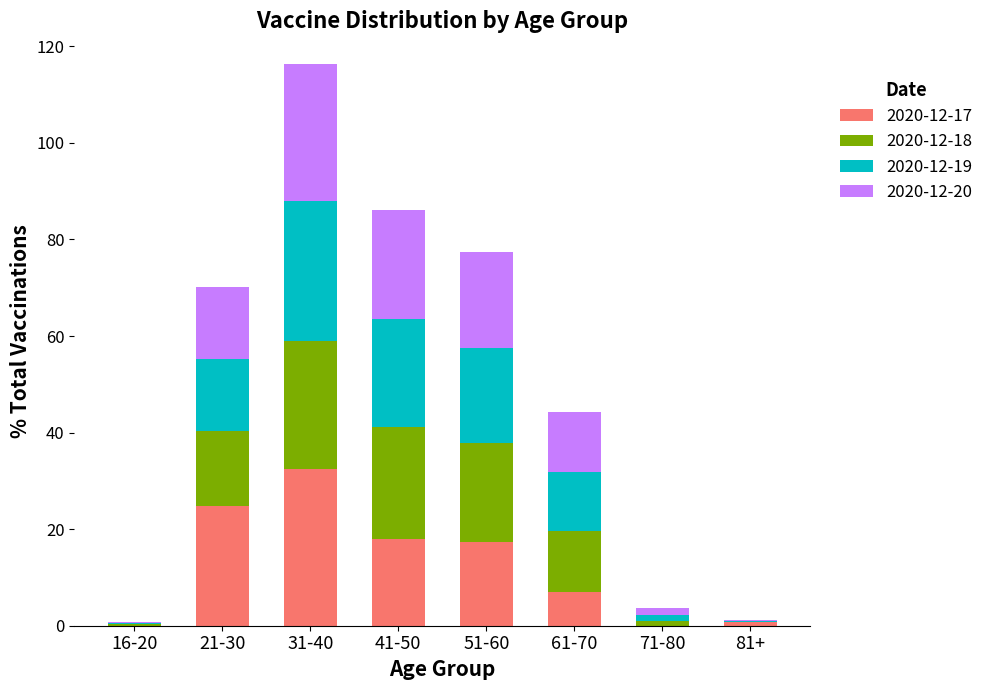

At which category is the sum across all series the highest?

31-40